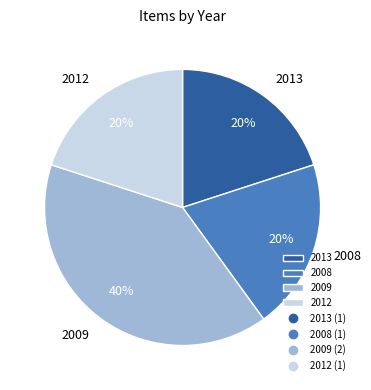

Approximately how many times larger is the value at 2009 compared to 2012?

2.0